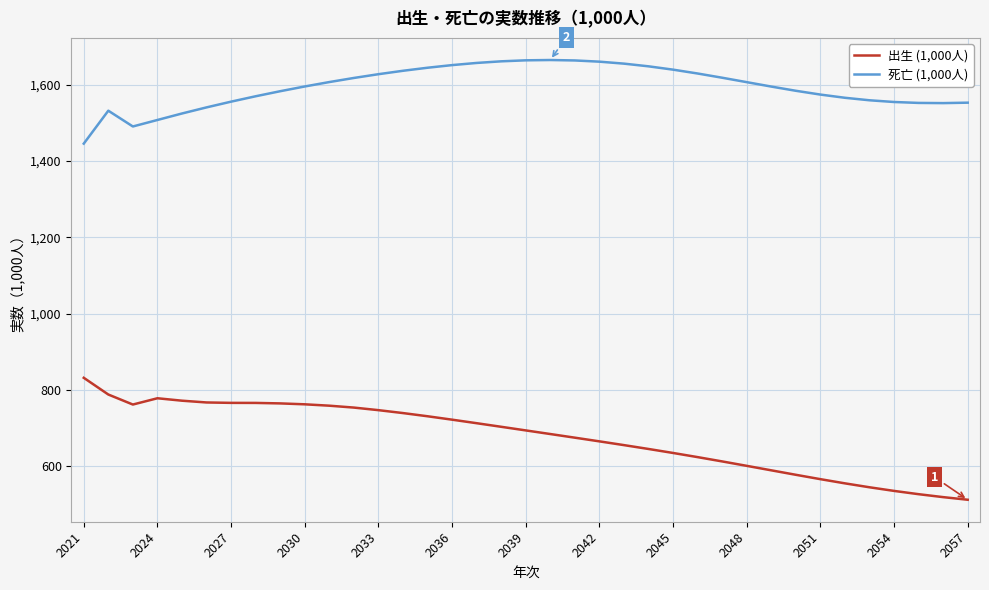

Which series has the largest total across all categories?

死亡 (1,000人)